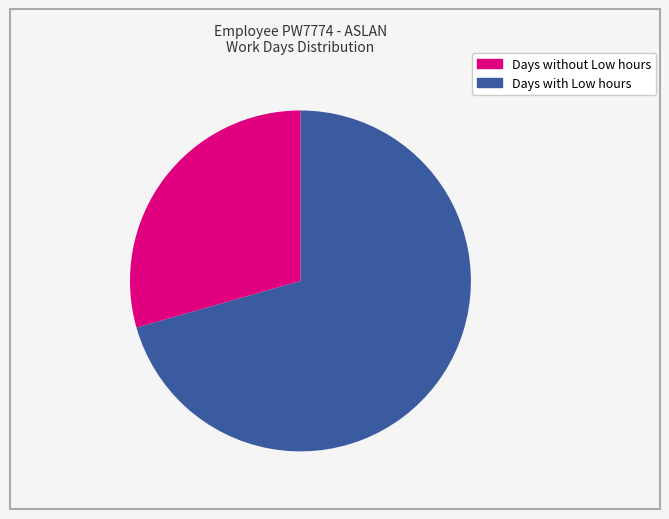

What percentage is NOT represented by 22?

91.2%